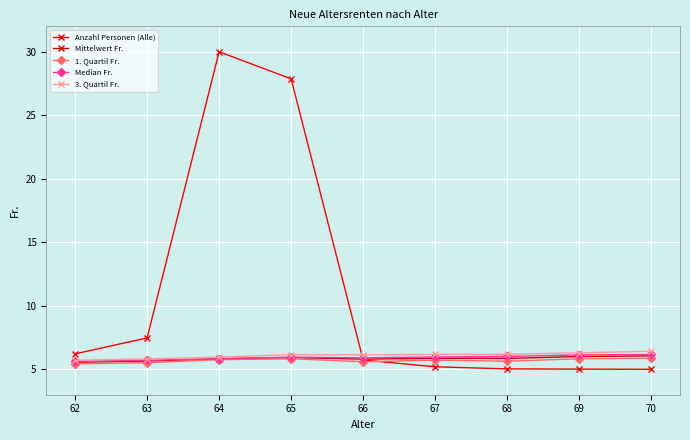

True or false: Mittelwert Fr. and Median Fr. cross at least once.

False